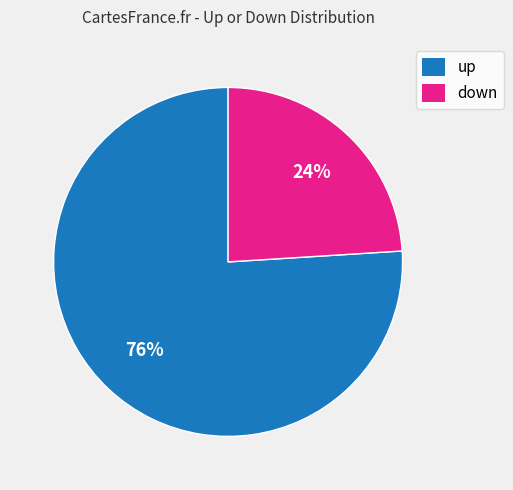

Which slice is the largest?

up